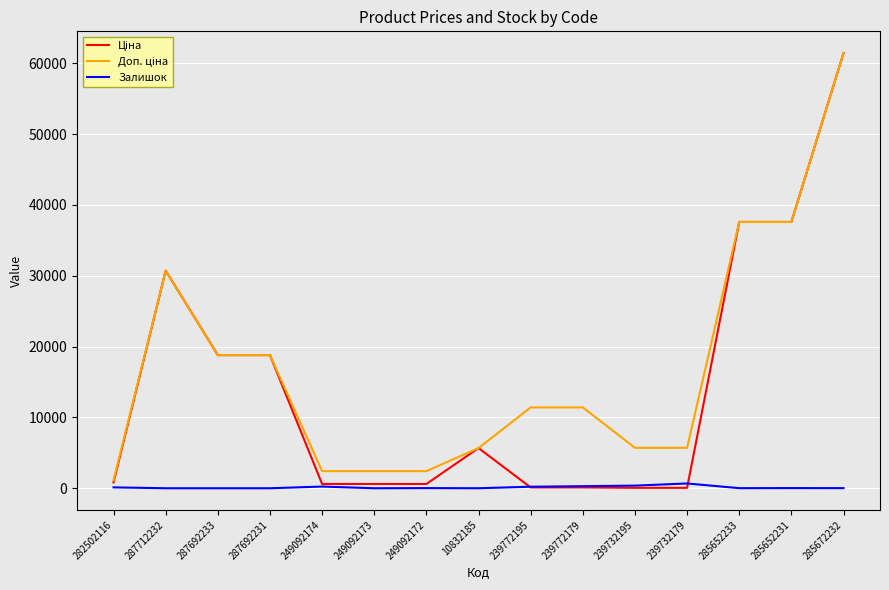

What is the greatest value displayed?

61434.3